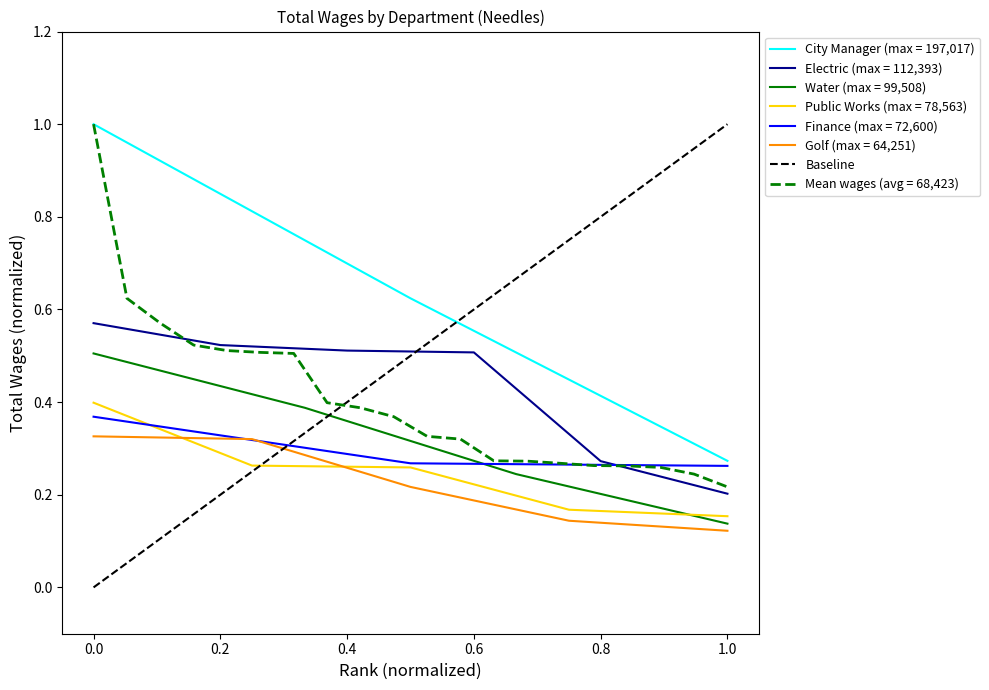

The value of City Manager (max = 197,017) at 1.0 is 0.1. True or false?

False